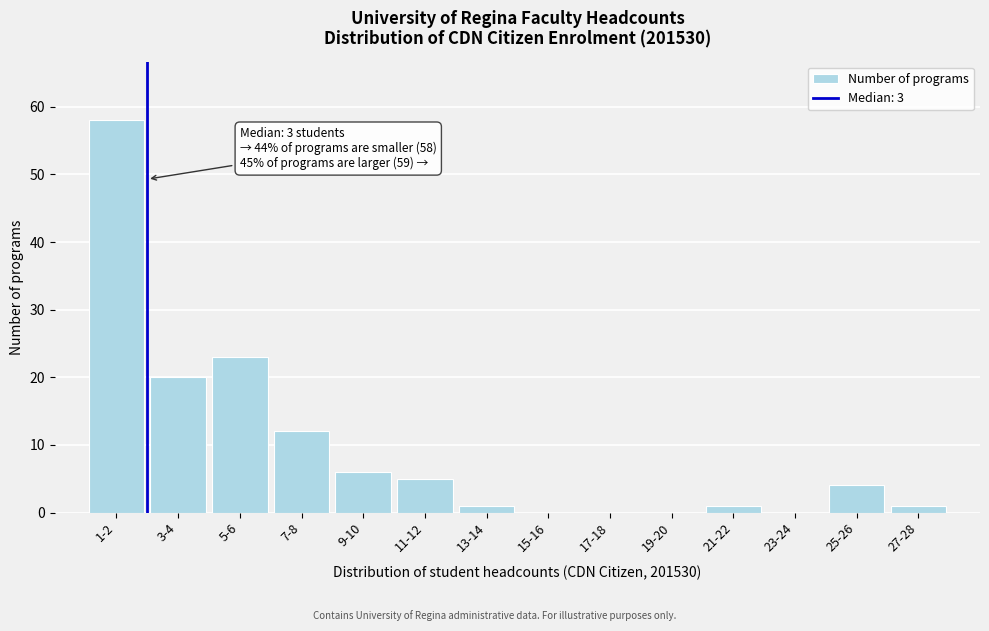

Reading left to right, list all the values displayed in this chart.

1-2=58	3-4=20	5-6=23	7-8=12	9-10=6	11-12=5	13-14=1	15-16=0	17-18=0	19-20=0	21-22=1	23-24=0	25-26=4	27-28=1